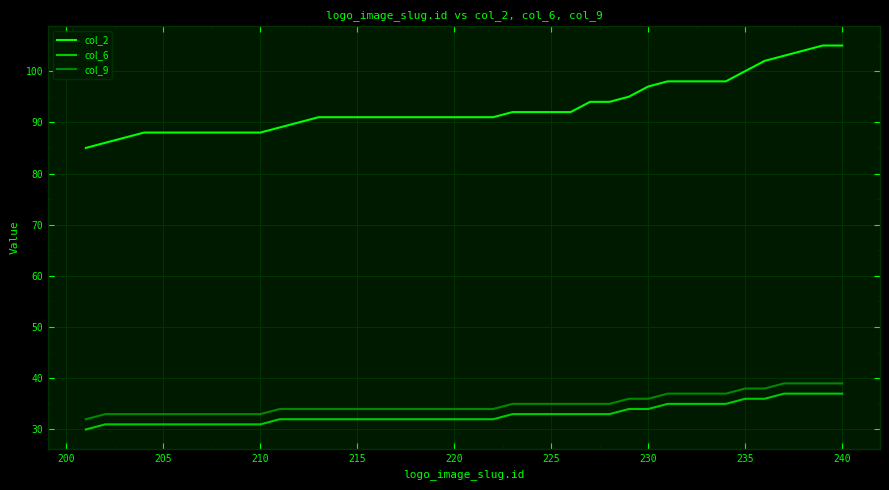

What is the greatest value displayed?

105